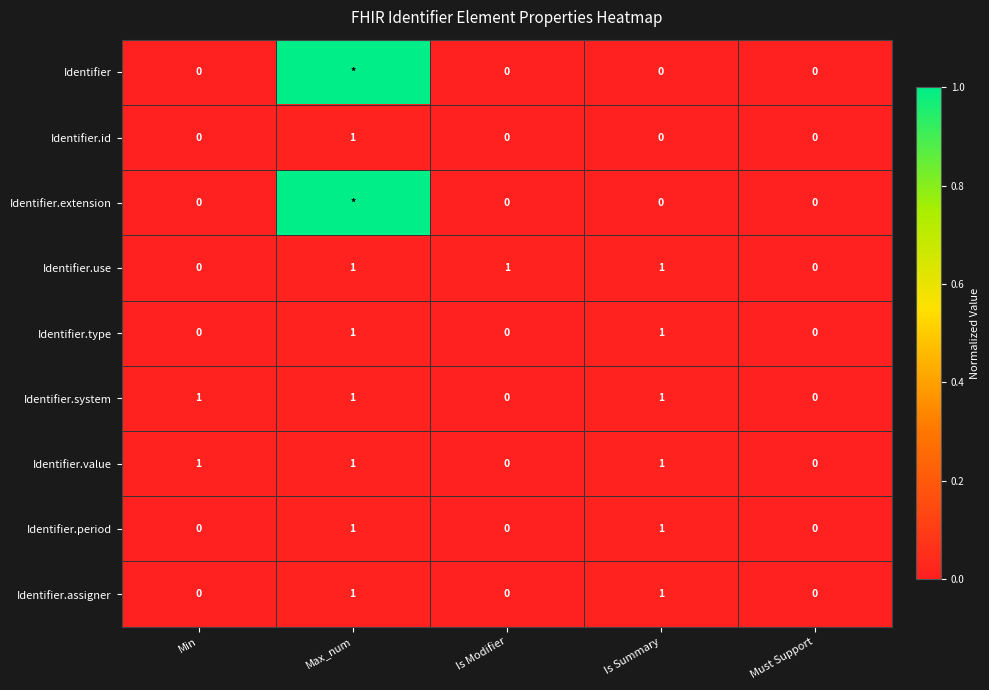

Is the value of Identifier.value at Is Summary greater than the value of Identifier.extension at Min?

Yes